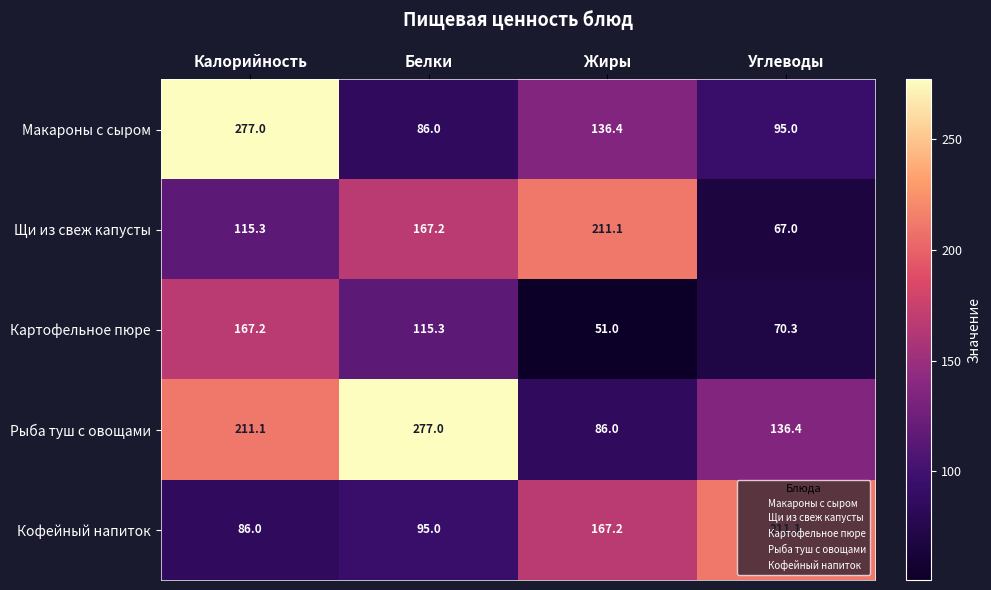

At which label does Щи из свеж капусты first exceed 167?

Белки